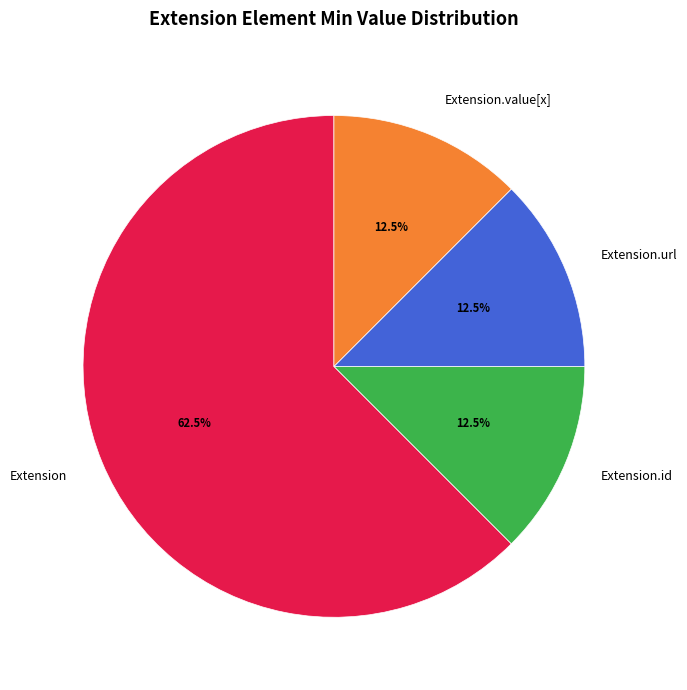

Which slice represents more than half of the pie?

Extension